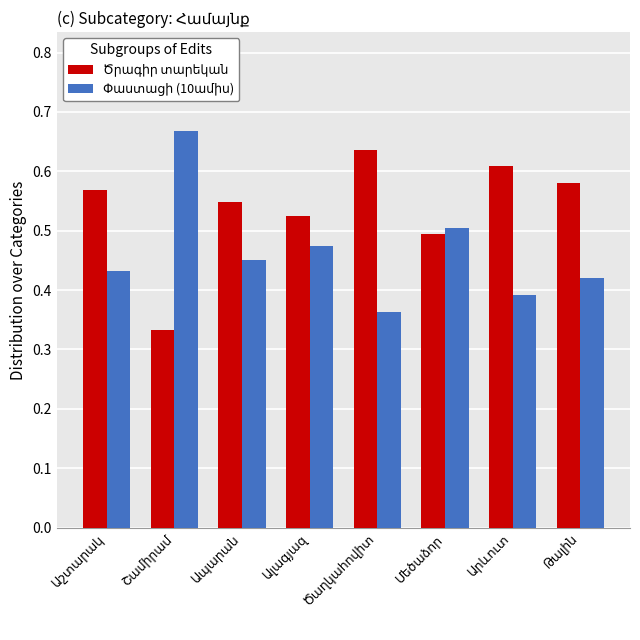

At how many categories does at least one series exceed 0?

8